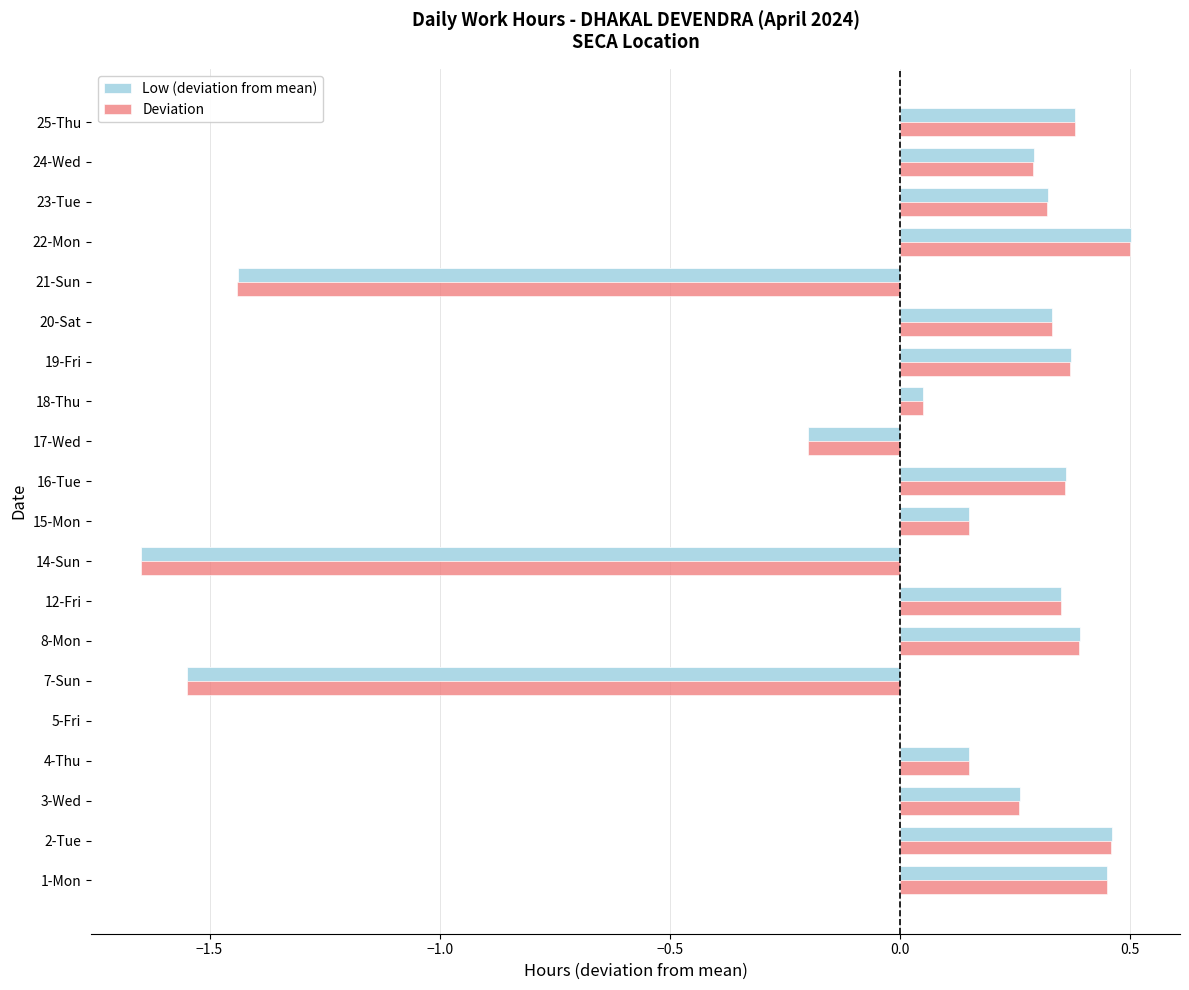

What is the sum of the Deviation values at 19-Fri and 1-Mon?

0.8